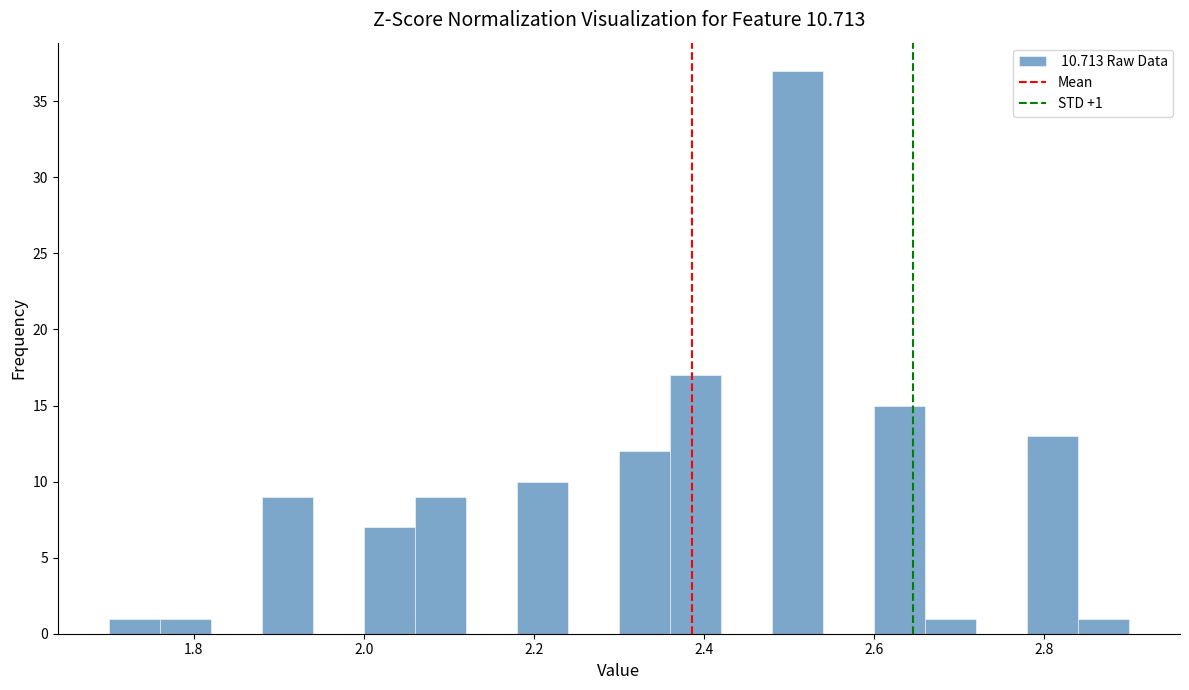

Read against the x-axis, roughly where is the centre of the tallest bar?

2.52